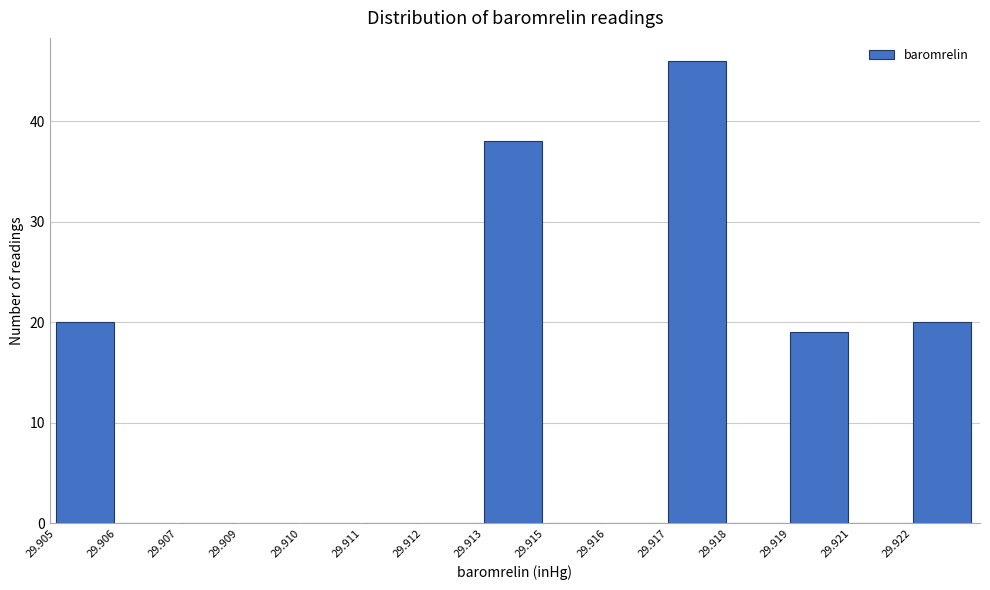

Reading left to right, extract all data points from this chart.

29.905=20	29.906=0	29.907=0	29.909=0	29.910=0	29.911=0	29.912=0	29.913=38	29.915=0	29.916=0	29.917=46	29.918=0	29.919=19	29.921=0	29.922=20